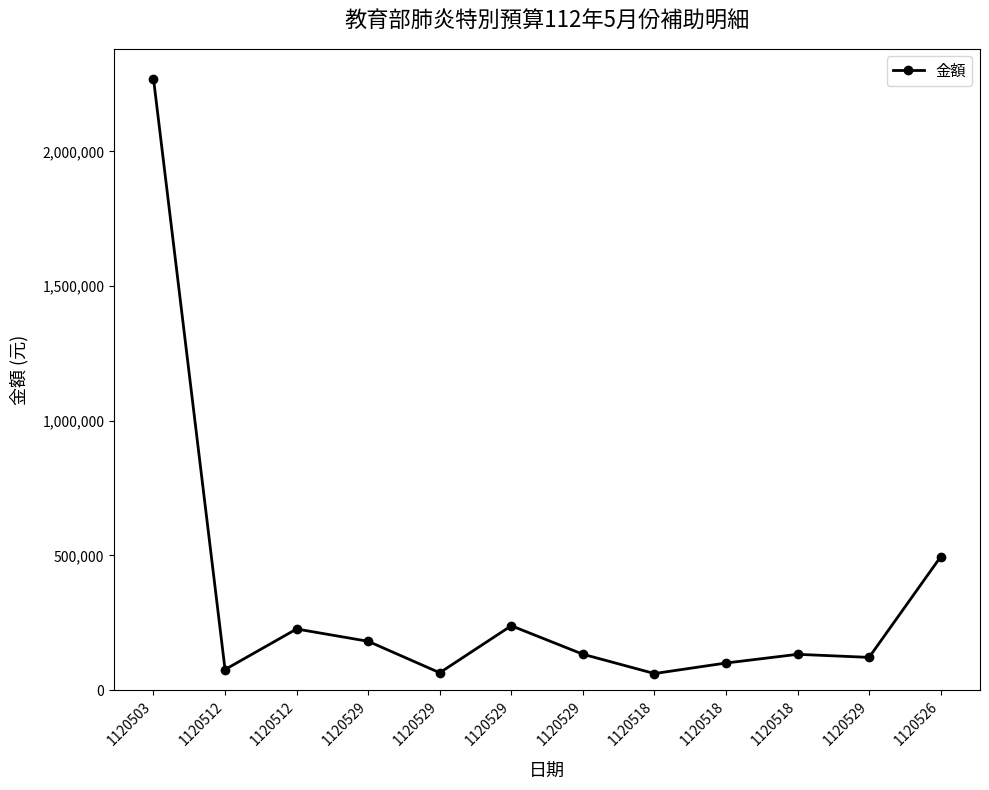

Is this an area chart (filled region under the line)?

No